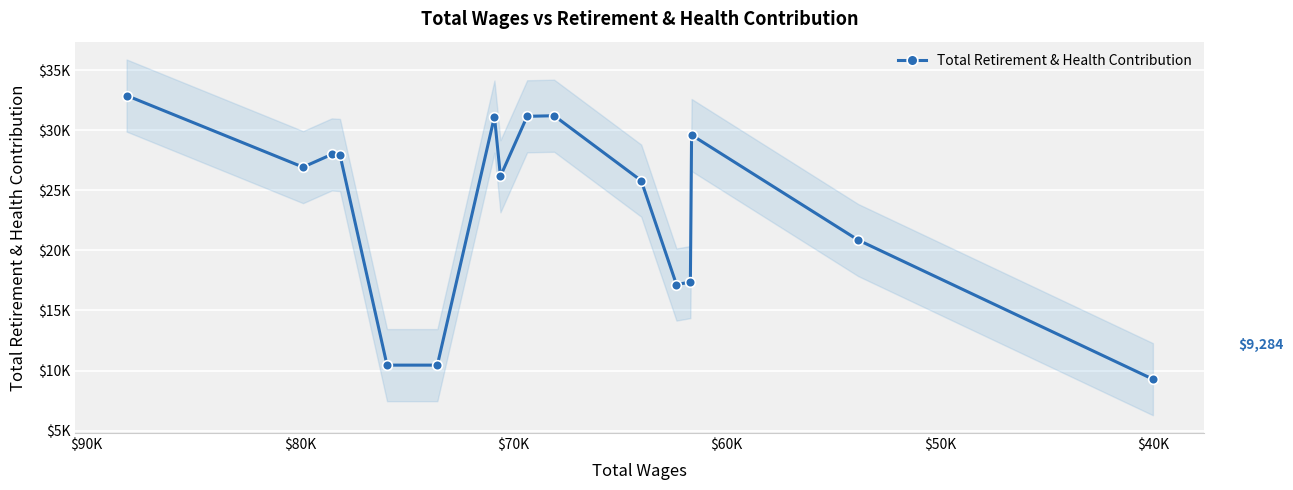

Count the number of values greater than 26925.

7